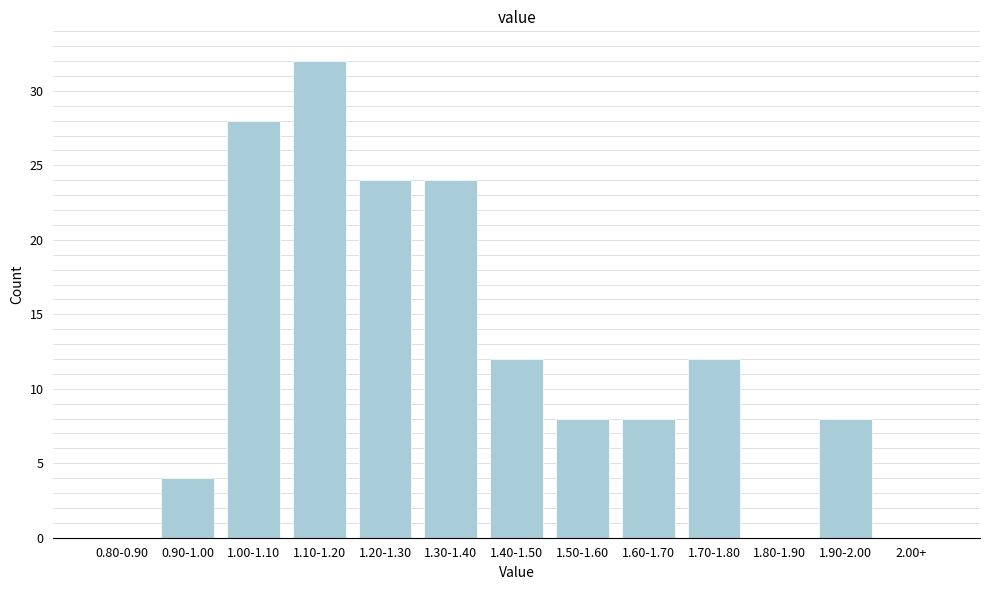

Reading right to left, what are all the values shown in this chart?

2.00+=0	1.90-2.00=8	1.80-1.90=0	1.70-1.80=12	1.60-1.70=8	1.50-1.60=8	1.40-1.50=12	1.30-1.40=24	1.20-1.30=24	1.10-1.20=32	1.00-1.10=28	0.90-1.00=4	0.80-0.90=0